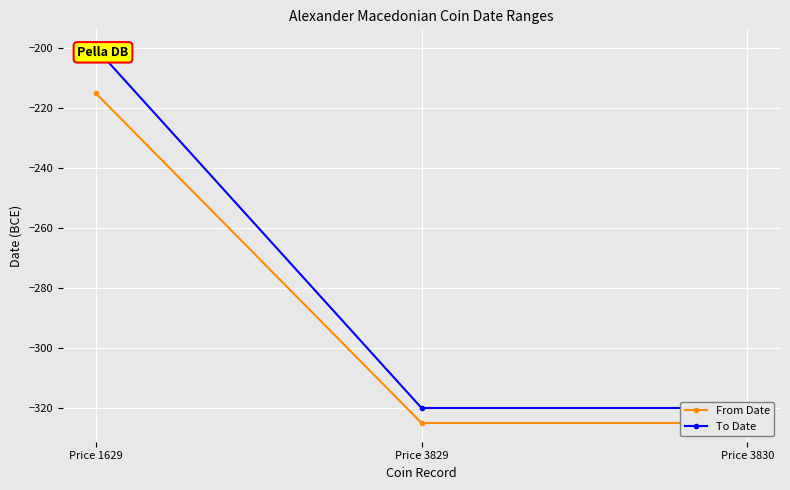

How many categories are shown in the chart?

3